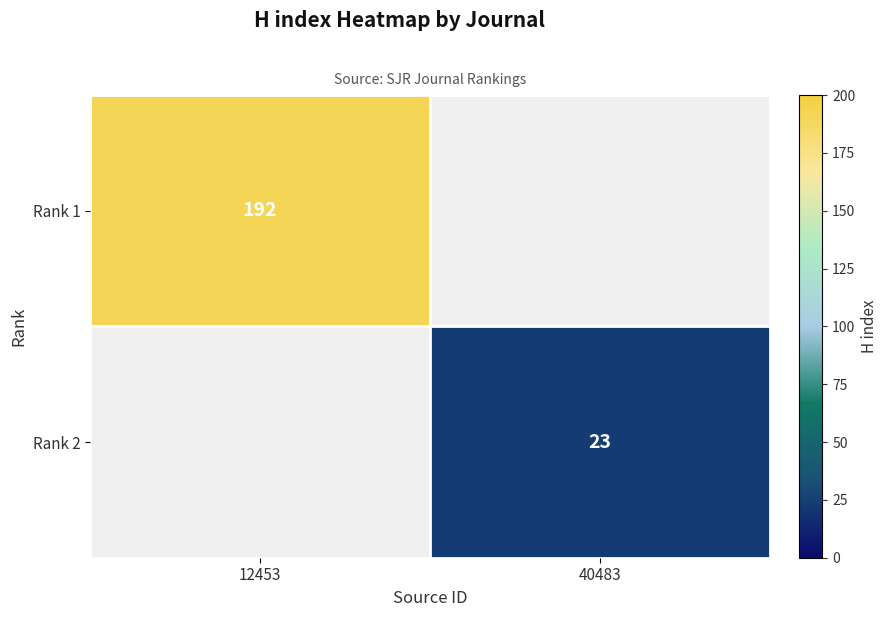

The Rank 1 series shows 192 at 12453. True or false?

True